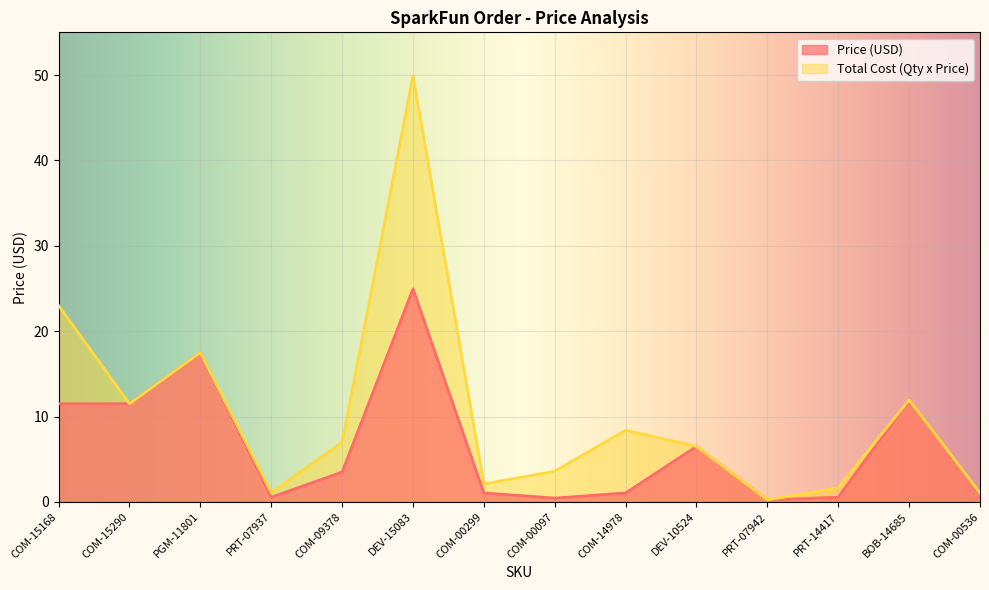

At DEV-15083, list the series in order from smallest to largest.

Price (USD), Total Cost (Qty x Price)